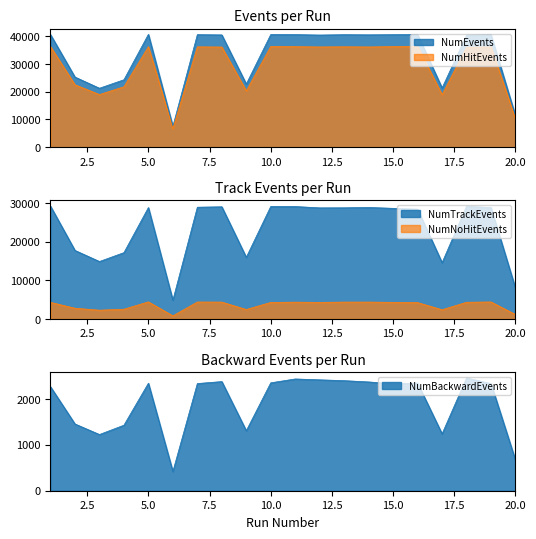

What value does the NumTrackEvents series have at 19, to the nearest 50?

28900